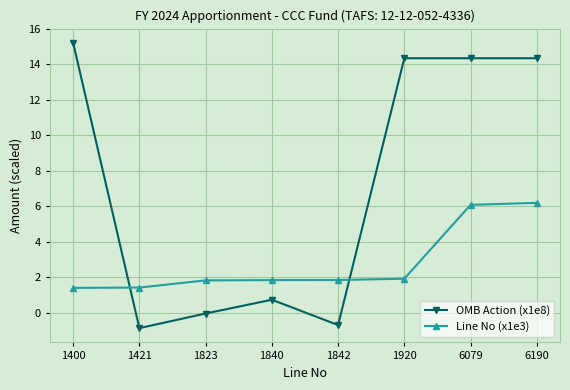

Which series changed the most between 1400 and 1842?

OMB Action (x1e8)